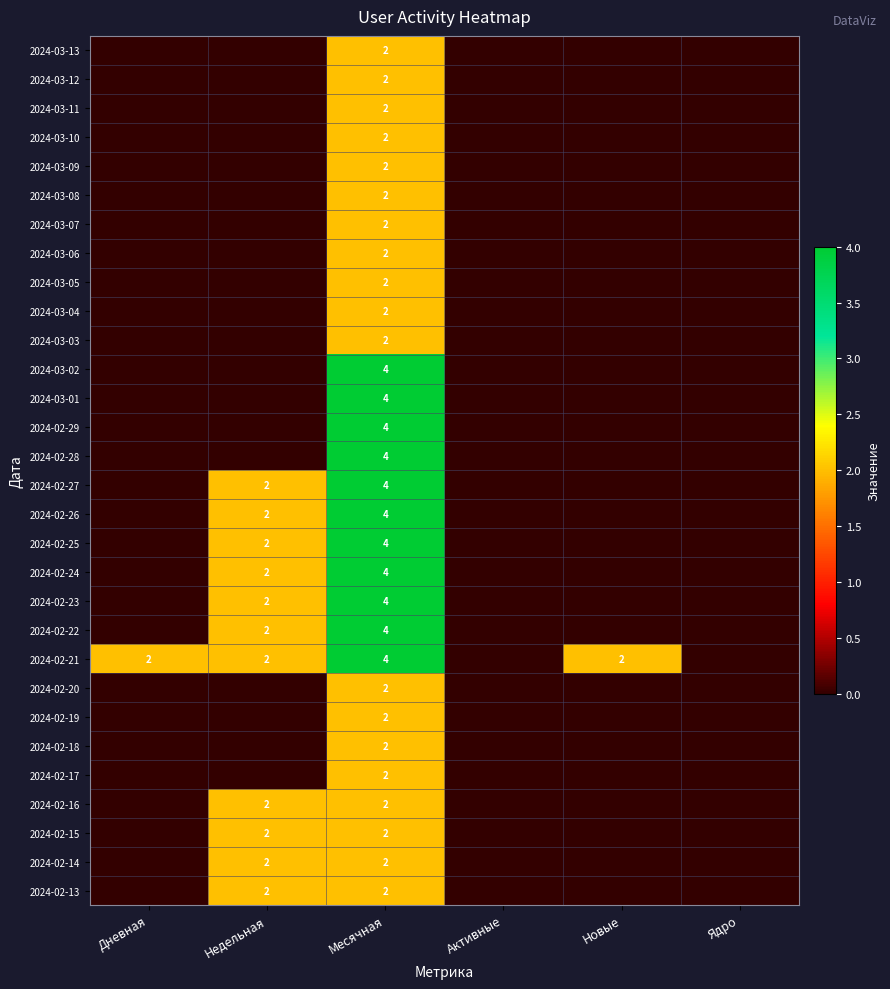

What is the total value across all series at Месячная?

82